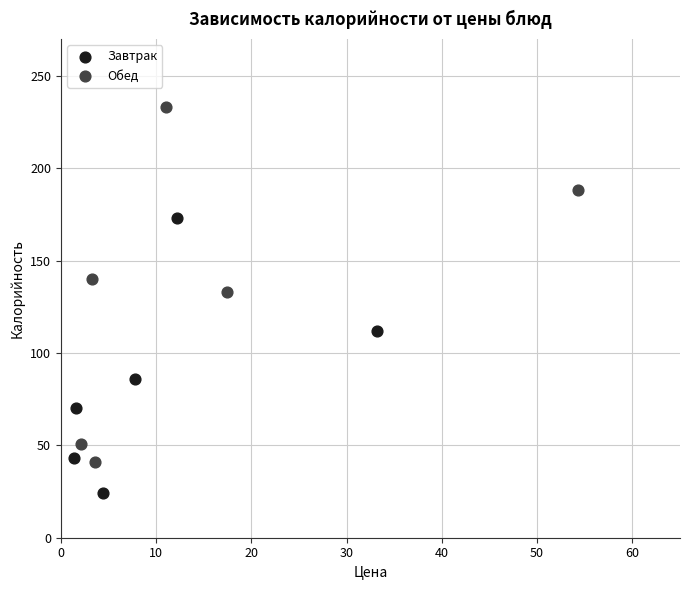

Which series has the widest spread of Y values?

Обед